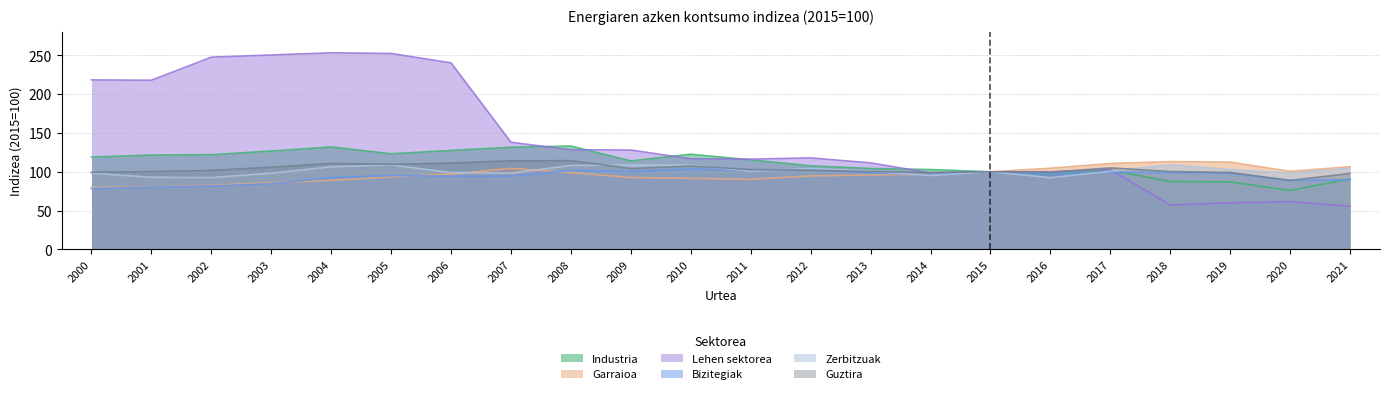

At which category does Lehen sektorea reach its first local peak?

2004